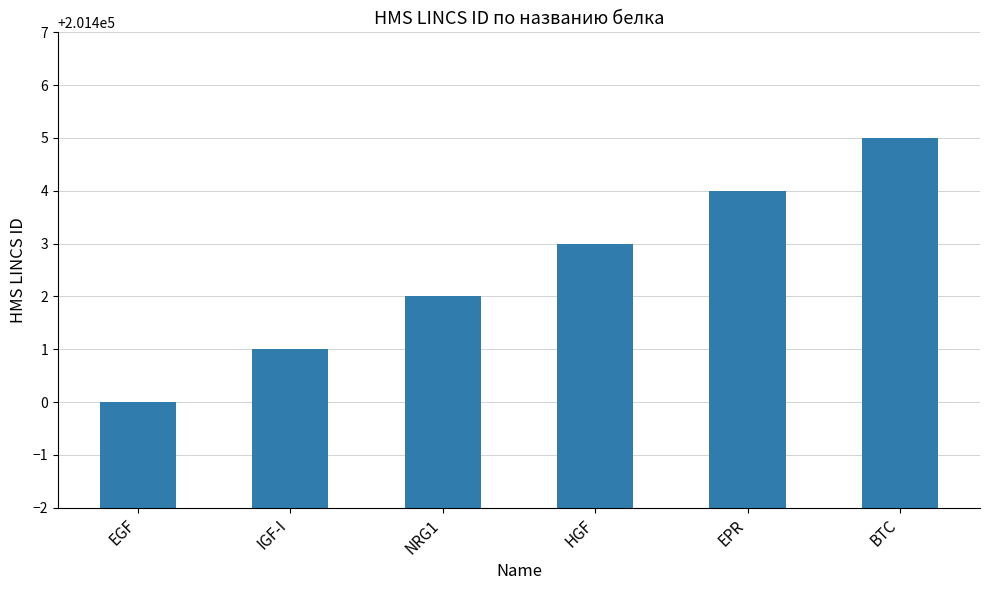

The value at BTC is 73174. True or false?

False